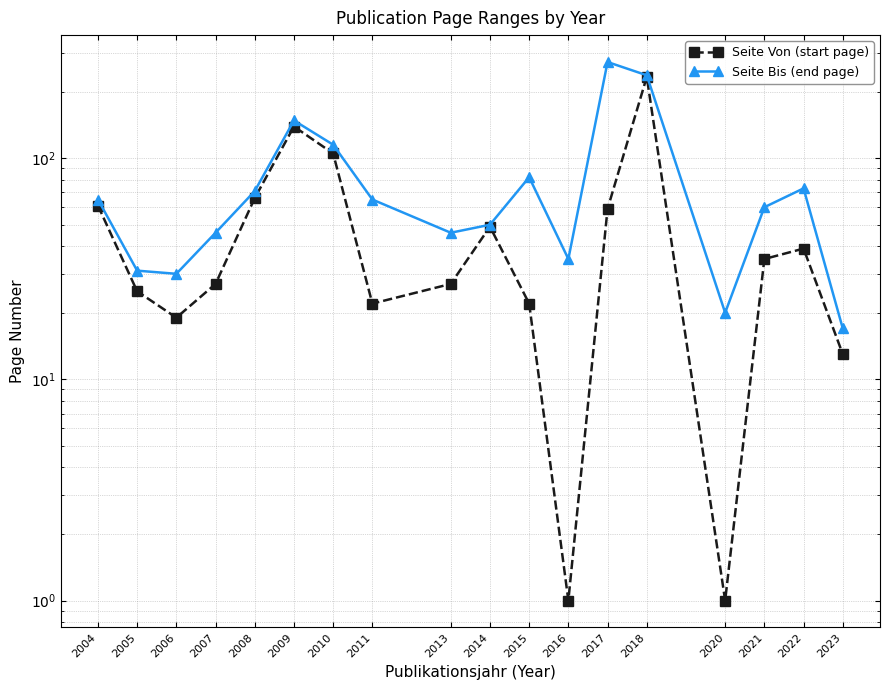

Does the chart display data point markers on the line(s)?

Yes